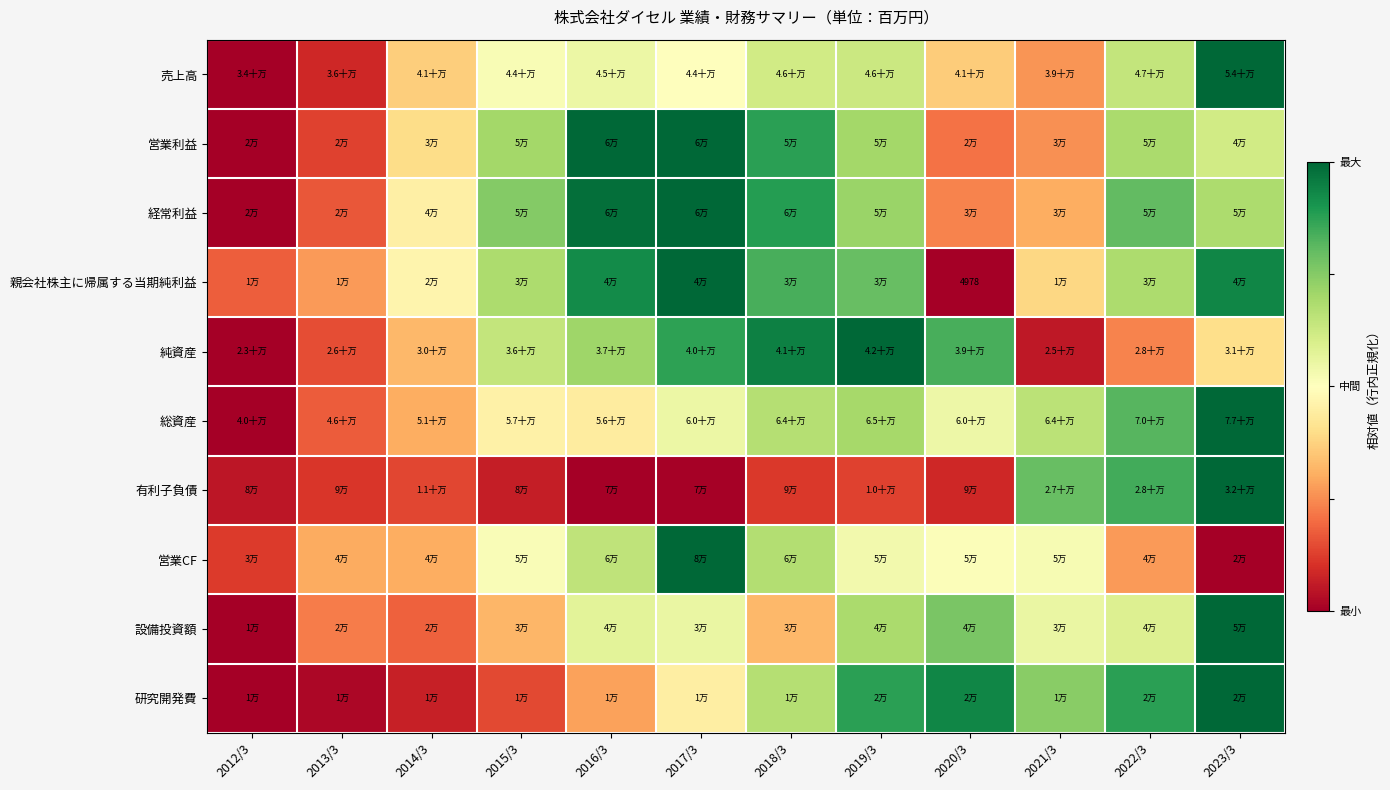

At which category is the sum across all series the highest?

2023/3